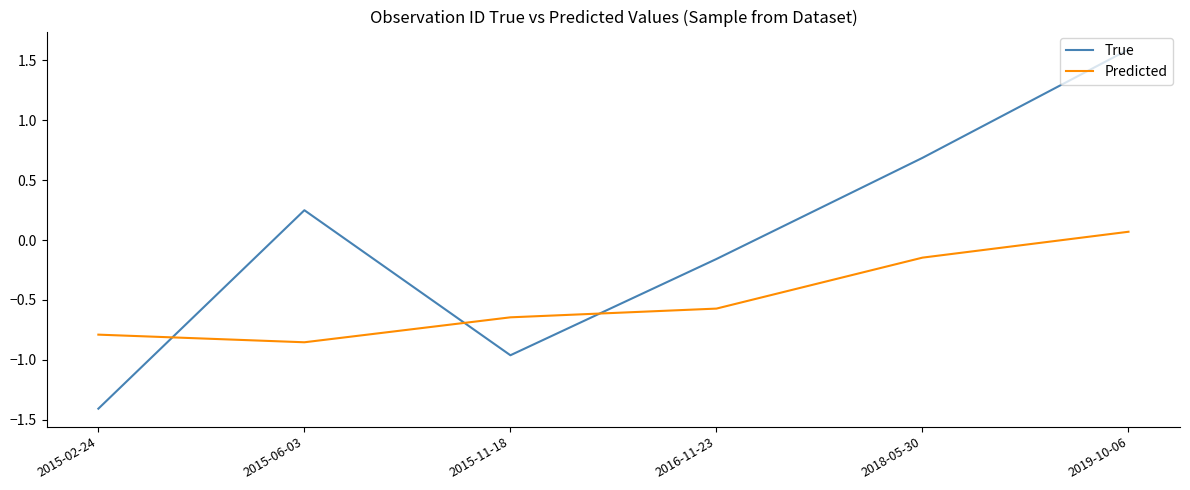

Is this an area chart (filled region under the line)?

No